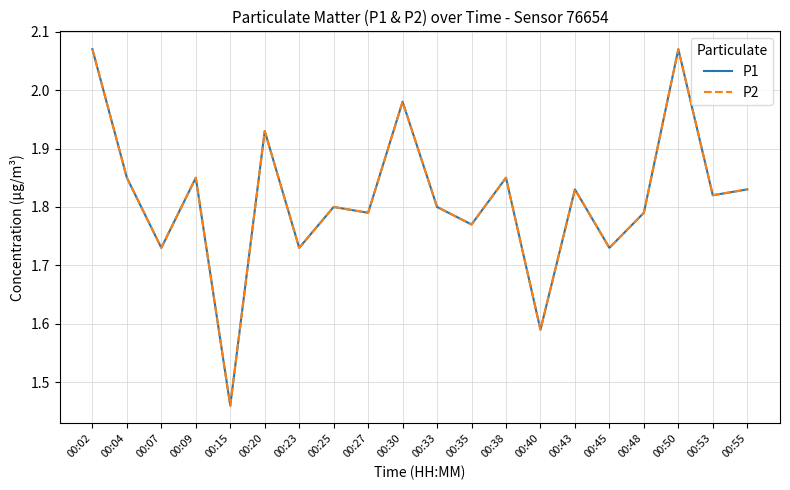

Does the chart display data point markers on the line(s)?

No